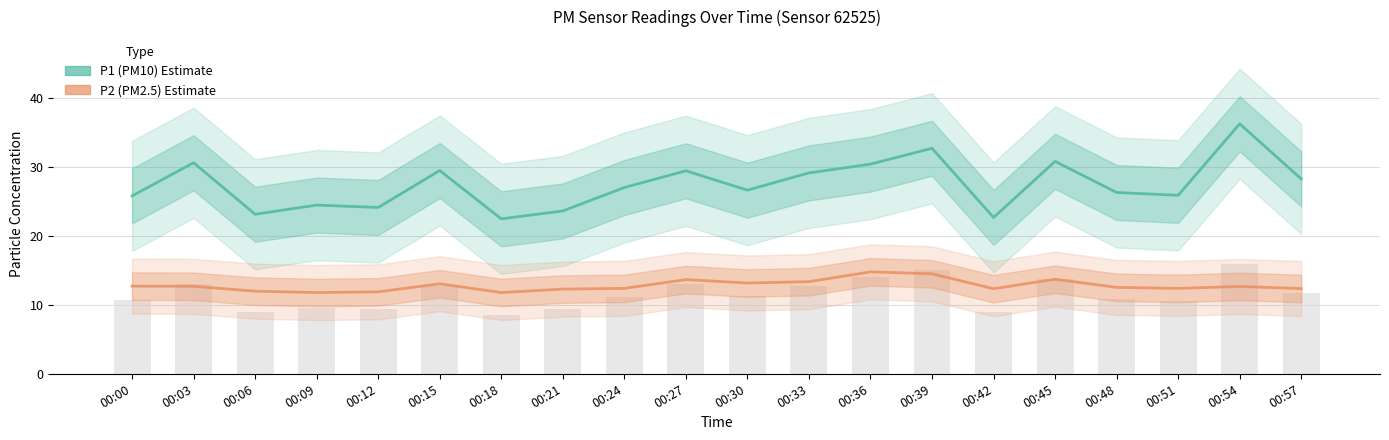

What is the value of the P2 (PM2.5) bar at the 9th from the left?

12.4